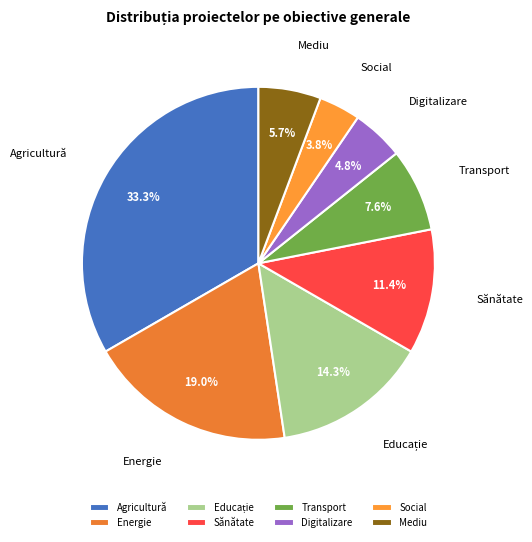

Does any single category account for the majority?

No